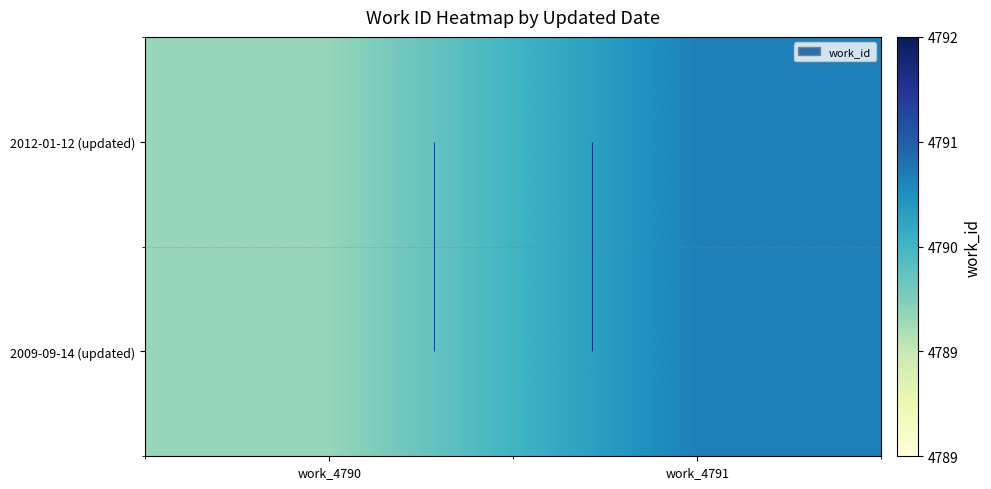

What is the difference between the 2009-09-14 (updated) values at work_4790 and work_4791?

1